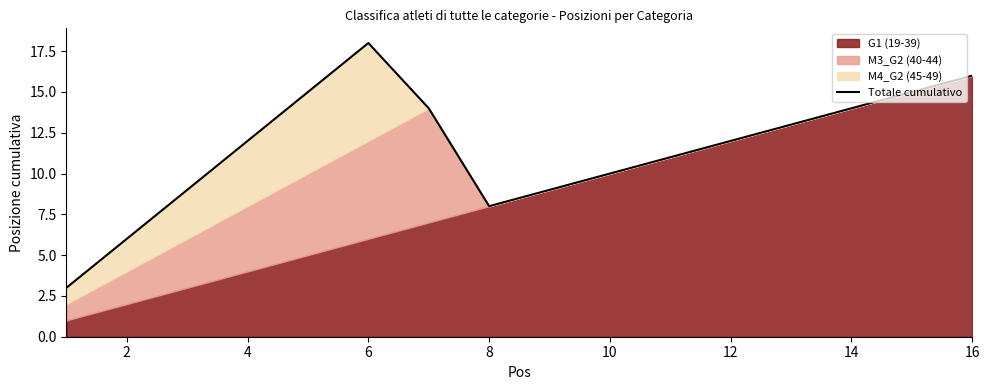

What is the difference between the maximum and minimum values?

15